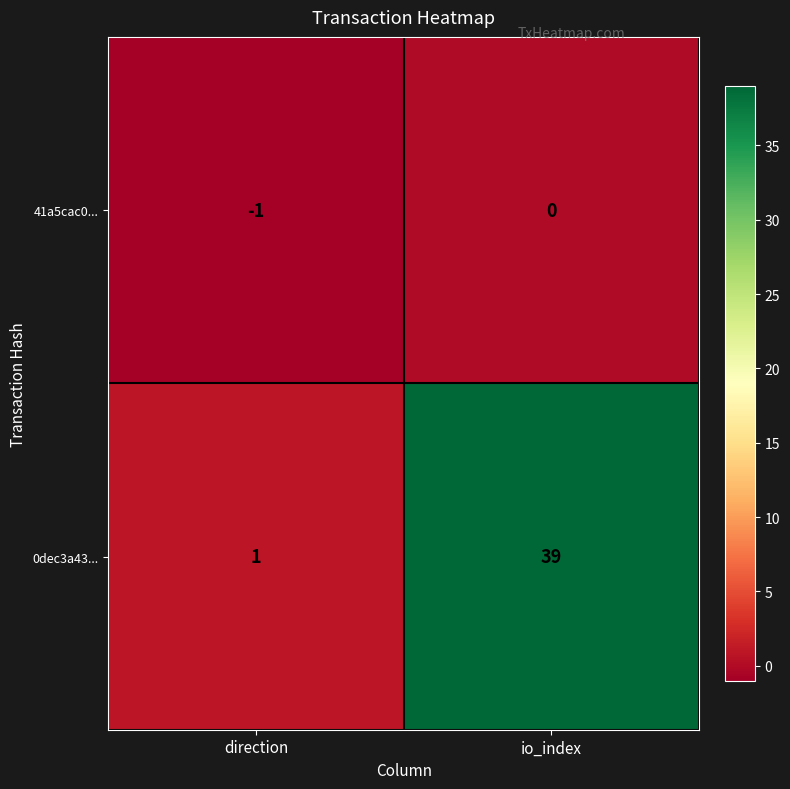

Which series has the largest range (max minus min)?

0dec3a43...